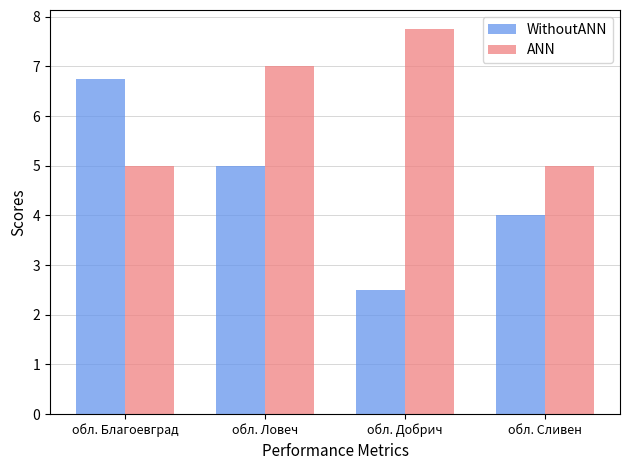

At which label does ANN reach its peak?

обл. Добрич